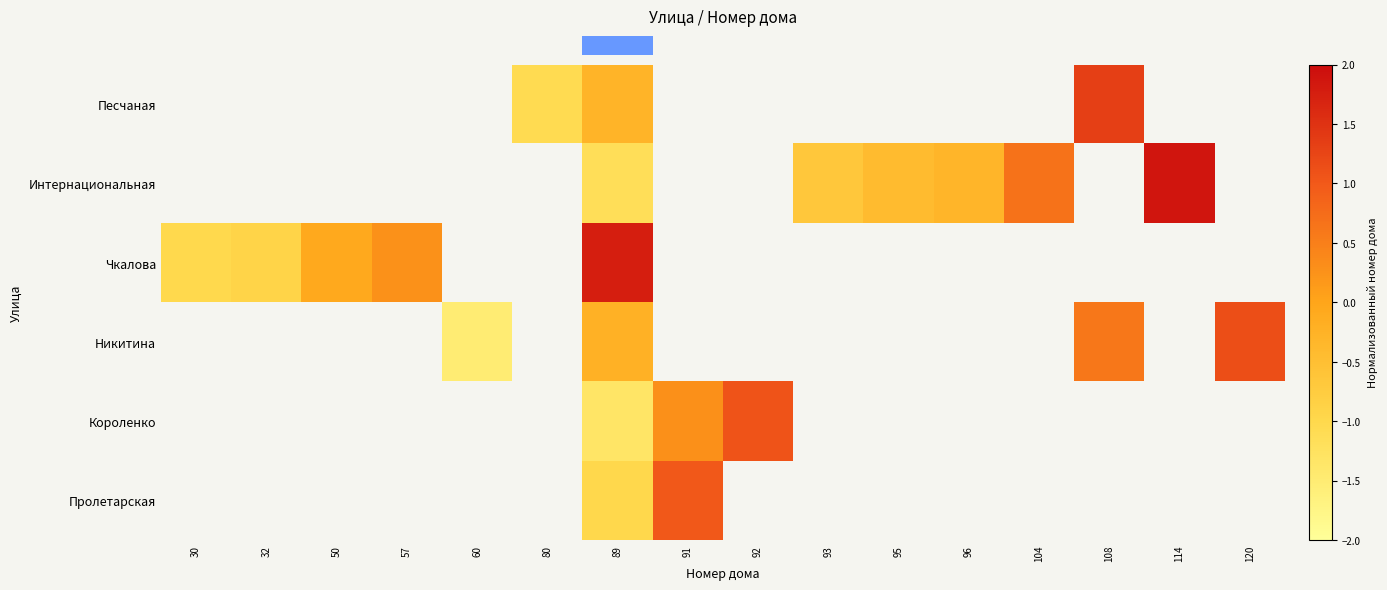

What is the greatest value displayed?

1.9